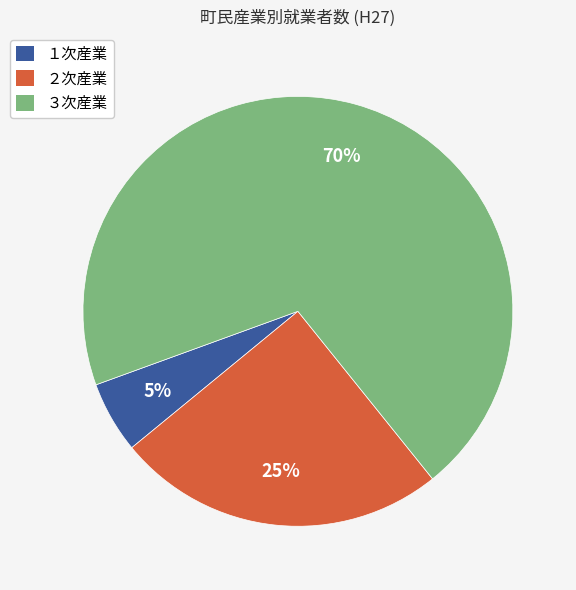

Between ３次産業 and ２次産業, which is larger?

３次産業